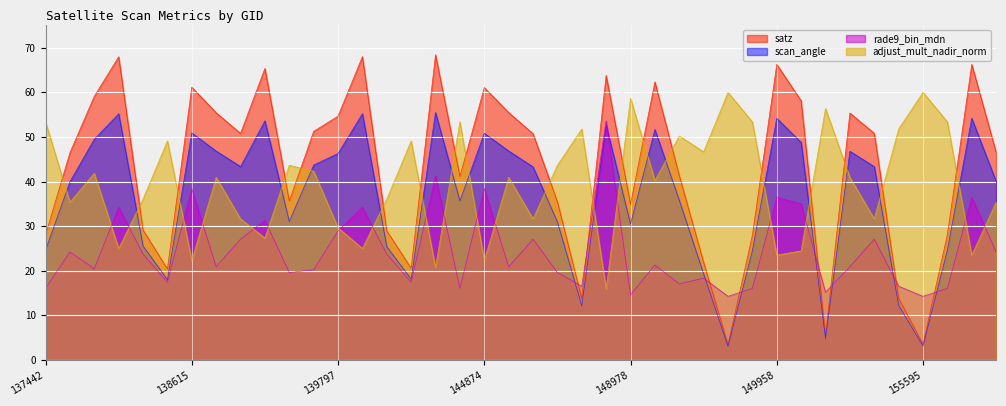

What is the smallest value displayed?

3.1